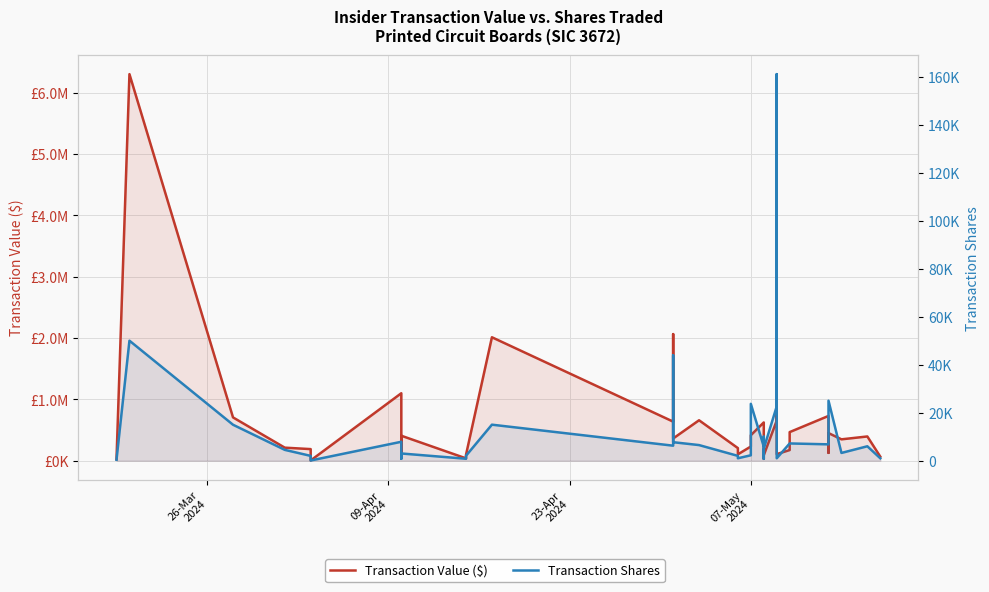

Is it true that Transaction Shares equals 2744 at 10?

False